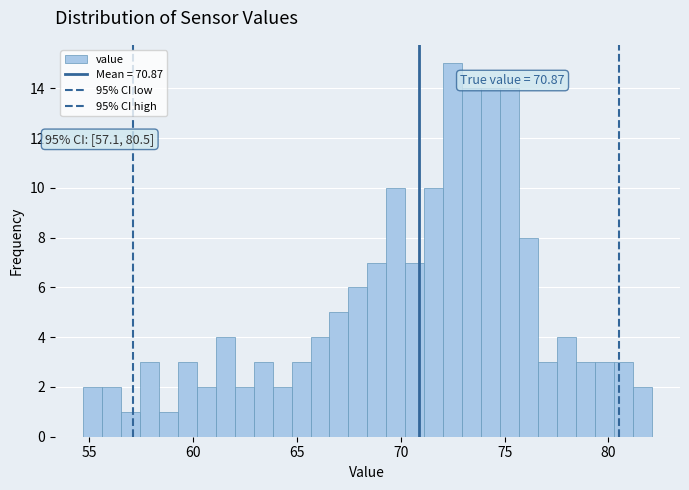

Read against the x-axis, roughly where is the centre of the tallest bar?

72.5